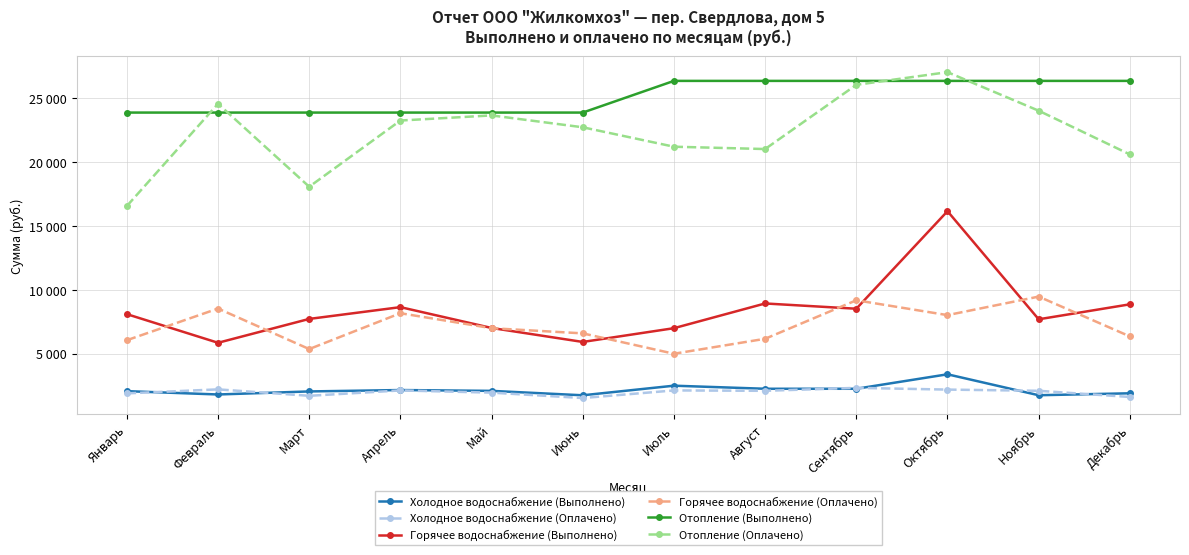

Which series has the widest spread of values?

Отопление (Оплачено)